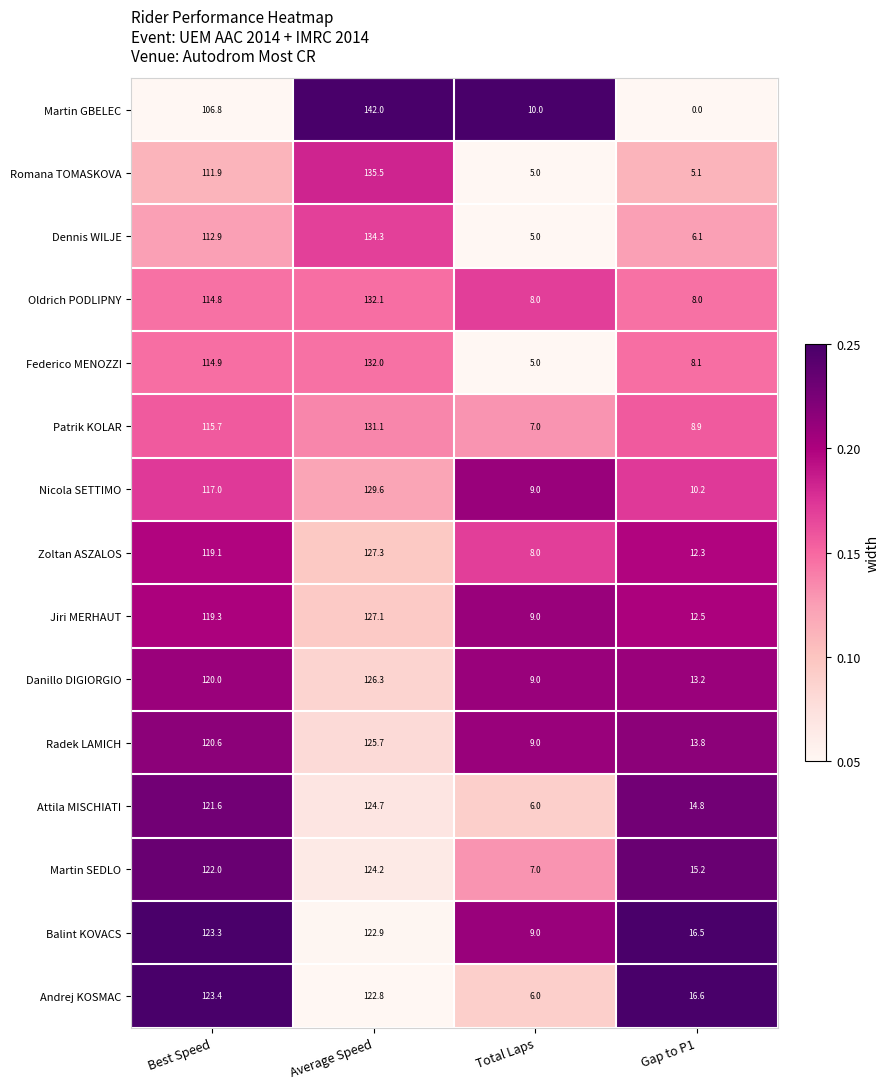

Which series changed the most between Total Laps and Gap to P1?

Andrej KOSMAC